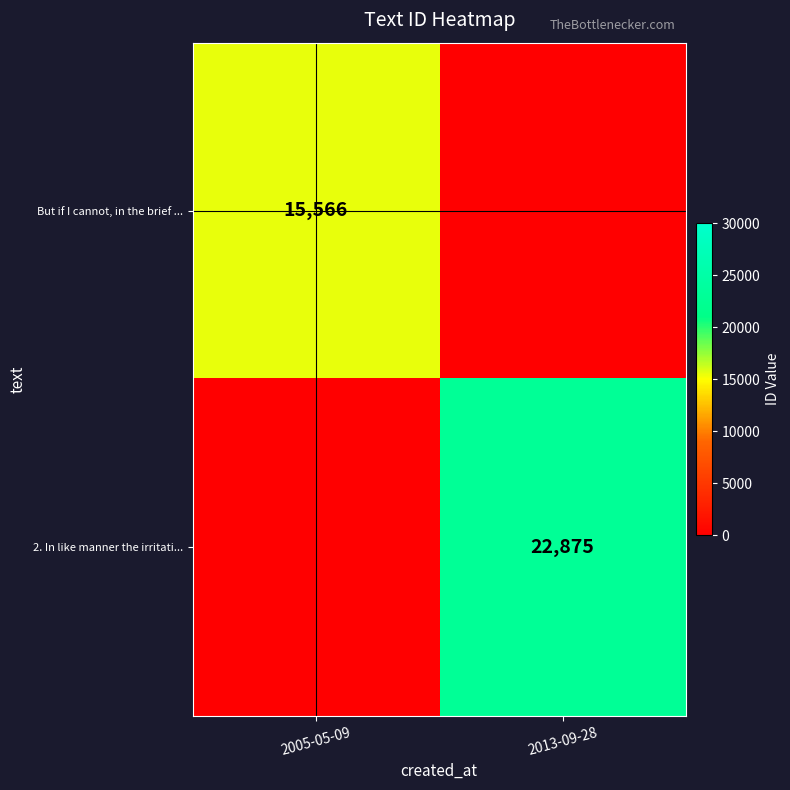

What is the total value across all series at 2005-05-09?

15566